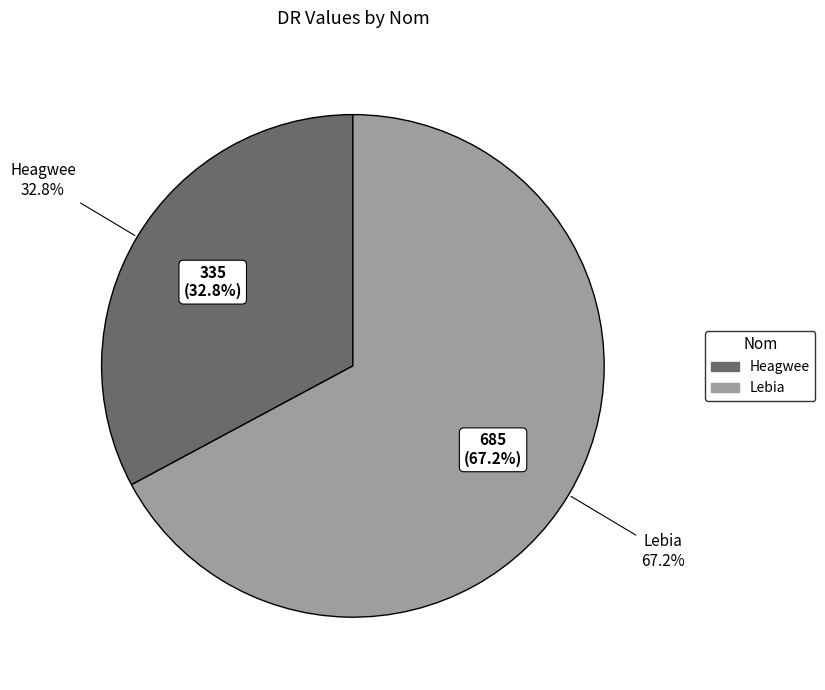

Count the number of slices in the pie.

2